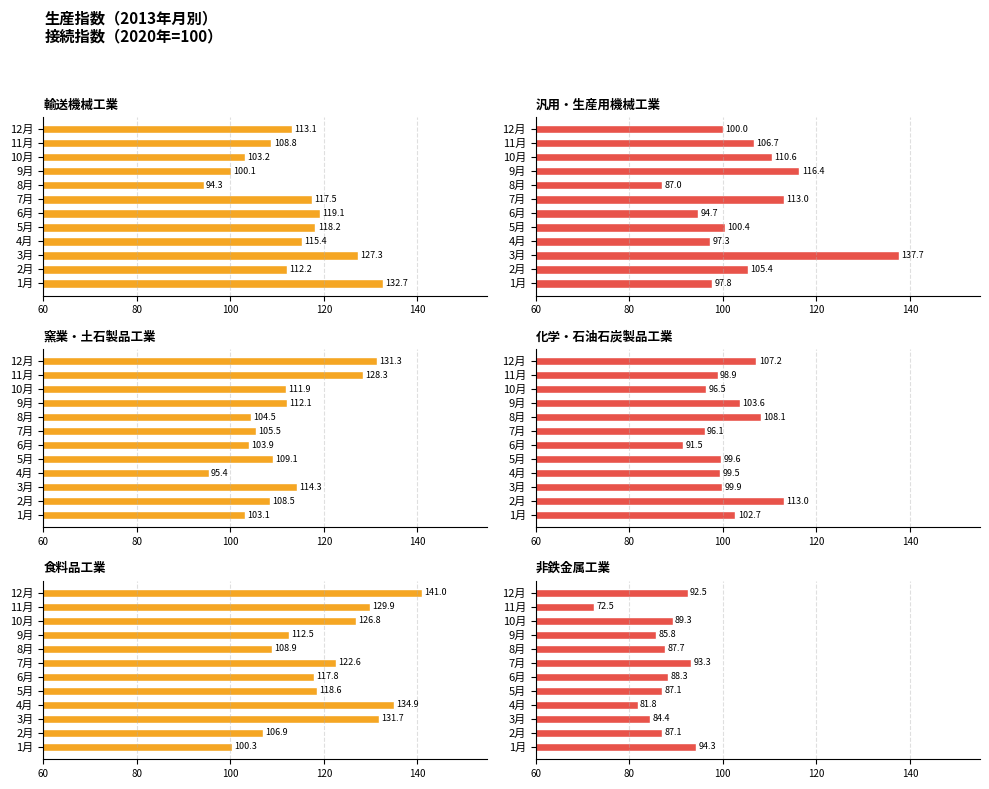

What is the lowest value of the 汎用・生産用機械工業 series?

87.0